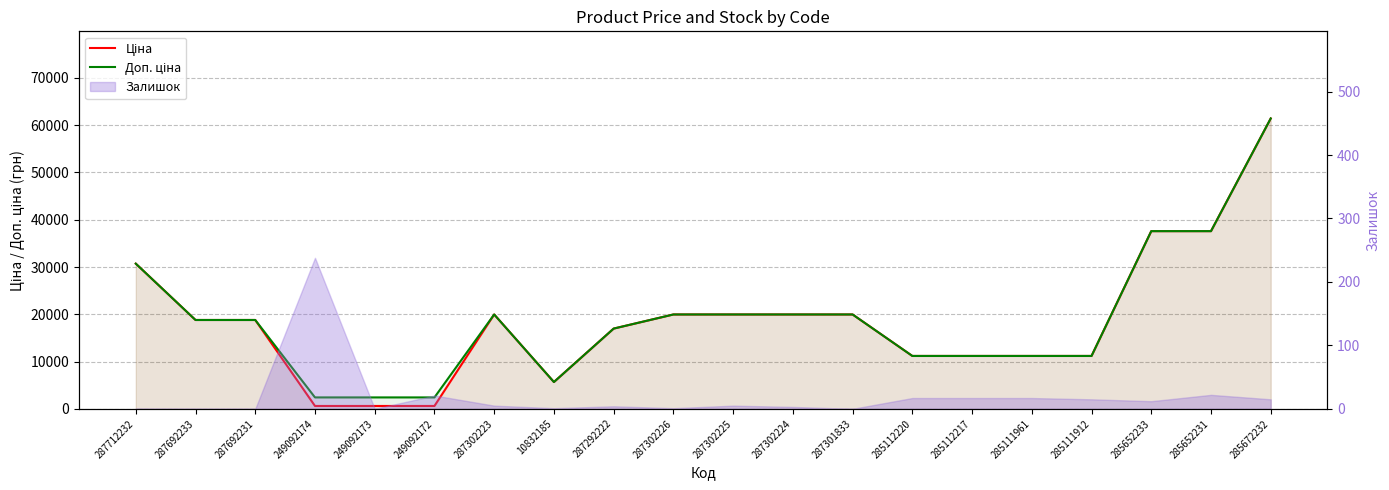

Rank the categories by Ціна value from lowest to highest.

249092174, 249092173, 249092172, 10832185, 285112220, 285112217, 285111961, 285111912, 287292222, 287692233, 287692231, 287302223, 287302226, 287302225, 287302224, 287301833, 287712232, 285652233, 285652231, 285672232